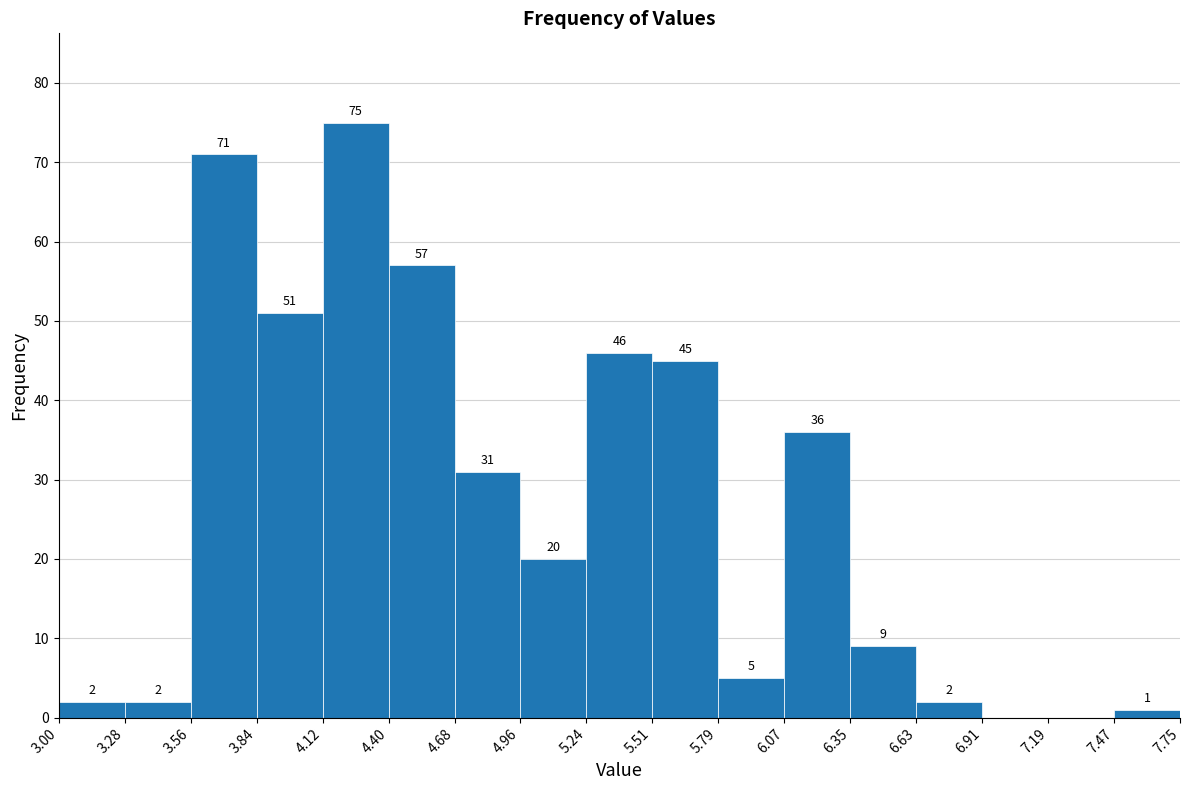

Which range on the x-axis has the tallest bar?

4.12 to 4.40